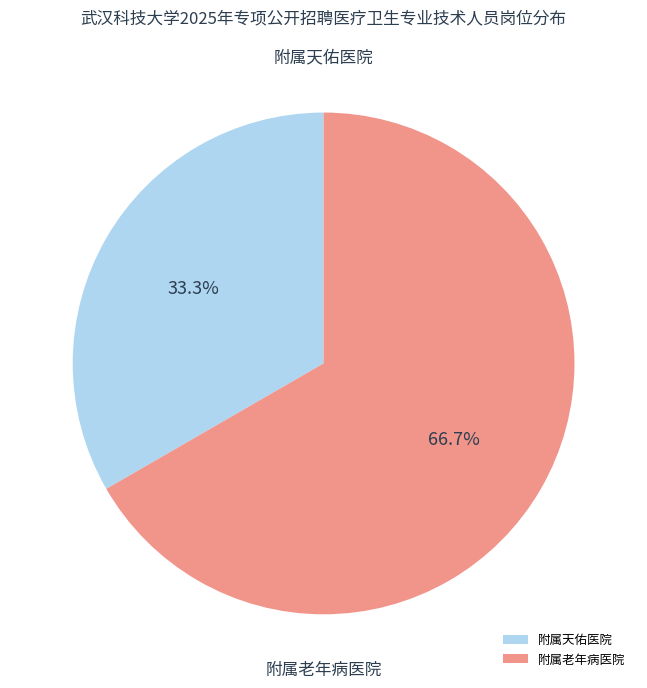

To the nearest percent, what percentage of the pie is 附属天佑医院?

33%